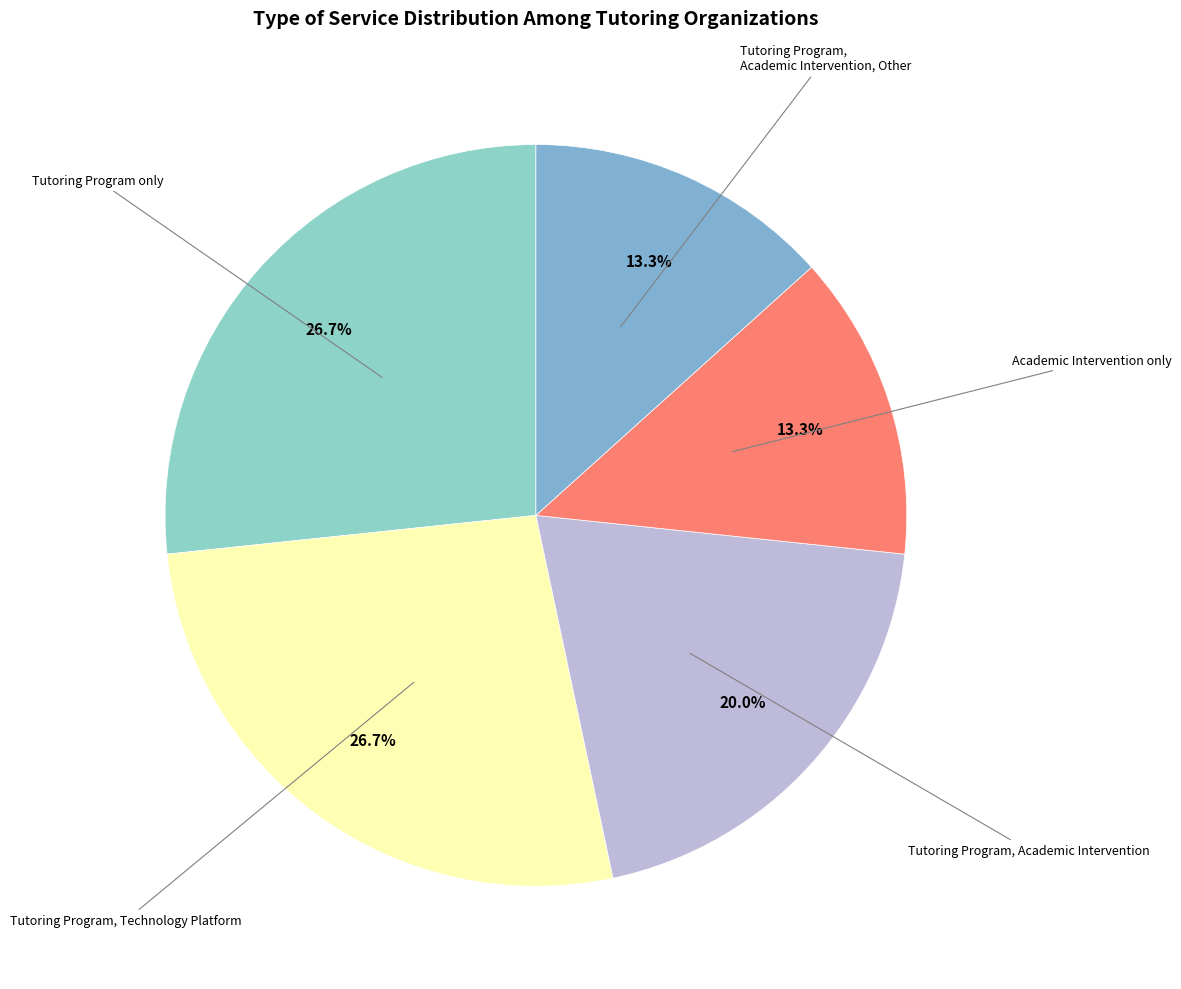

Count the number of slices in the pie.

5